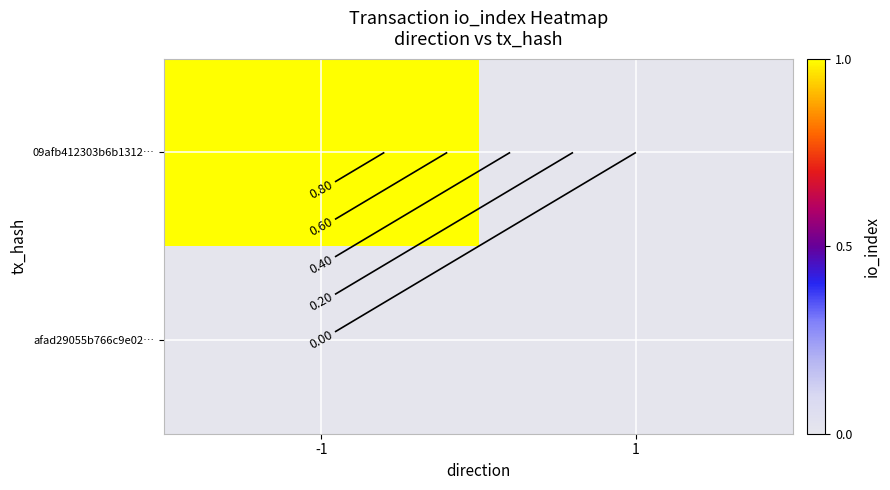

Rank the series by their maximum value, from highest to lowest.

09afb412303b6b1312…, afad29055b766c9e02…